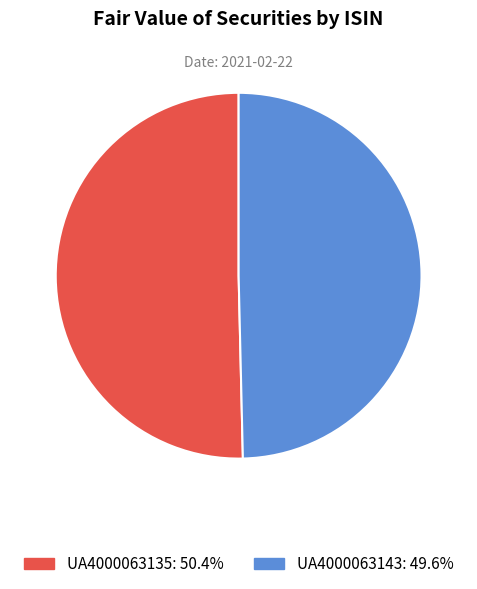

Rank the categories by value from highest to lowest.

UA4000063135, UA4000063143